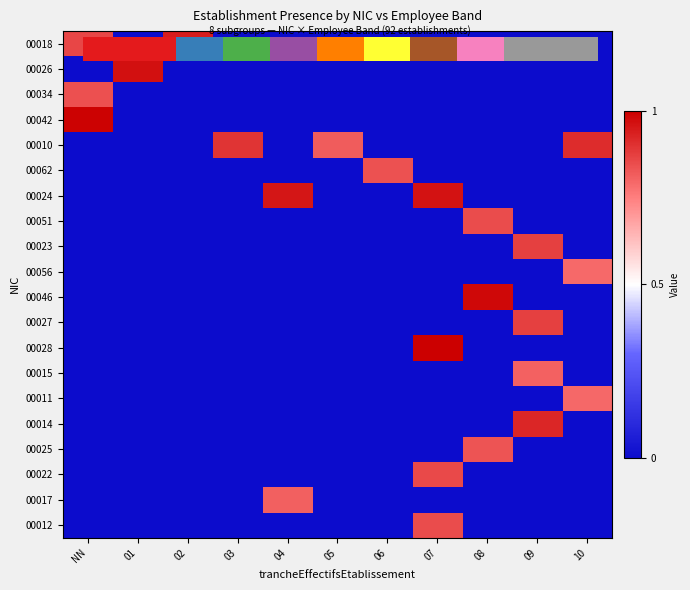

What is the spread (max minus min) of values at 06?

0.8